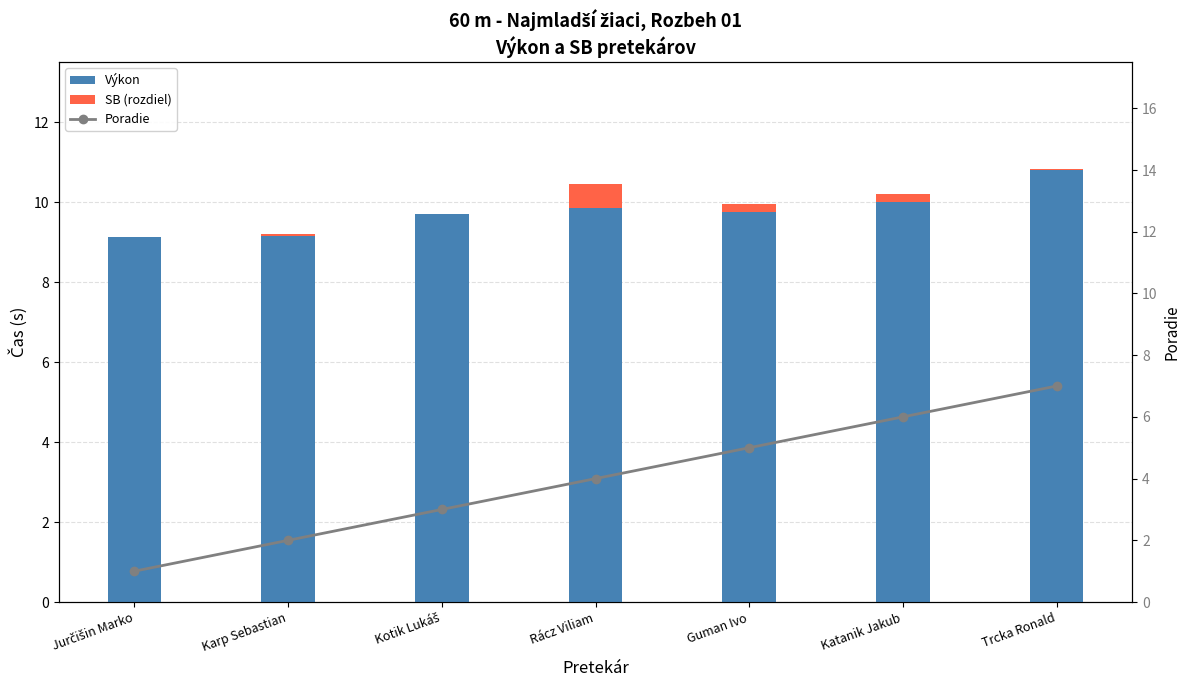

Where is Výkon nearest to the value 9?

Jurčišin Marko